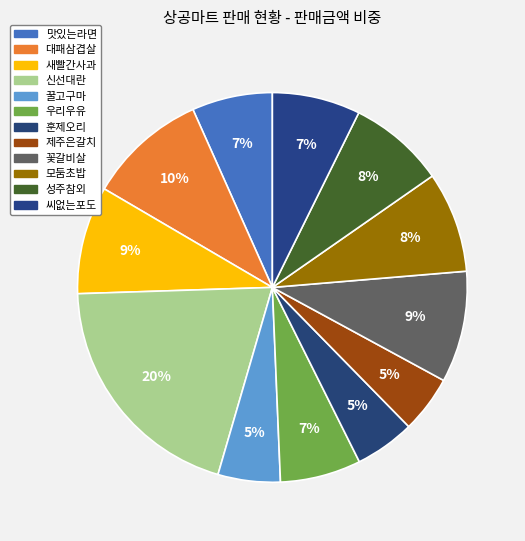

Does 새빨간사과 account for over 50% of the chart?

No